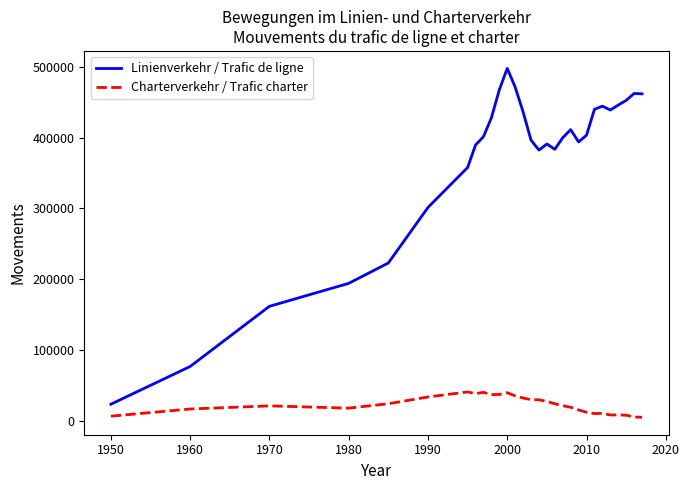

List the series in order of their peak value, highest first.

Linienverkehr / Trafic de ligne, Charterverkehr / Trafic charter